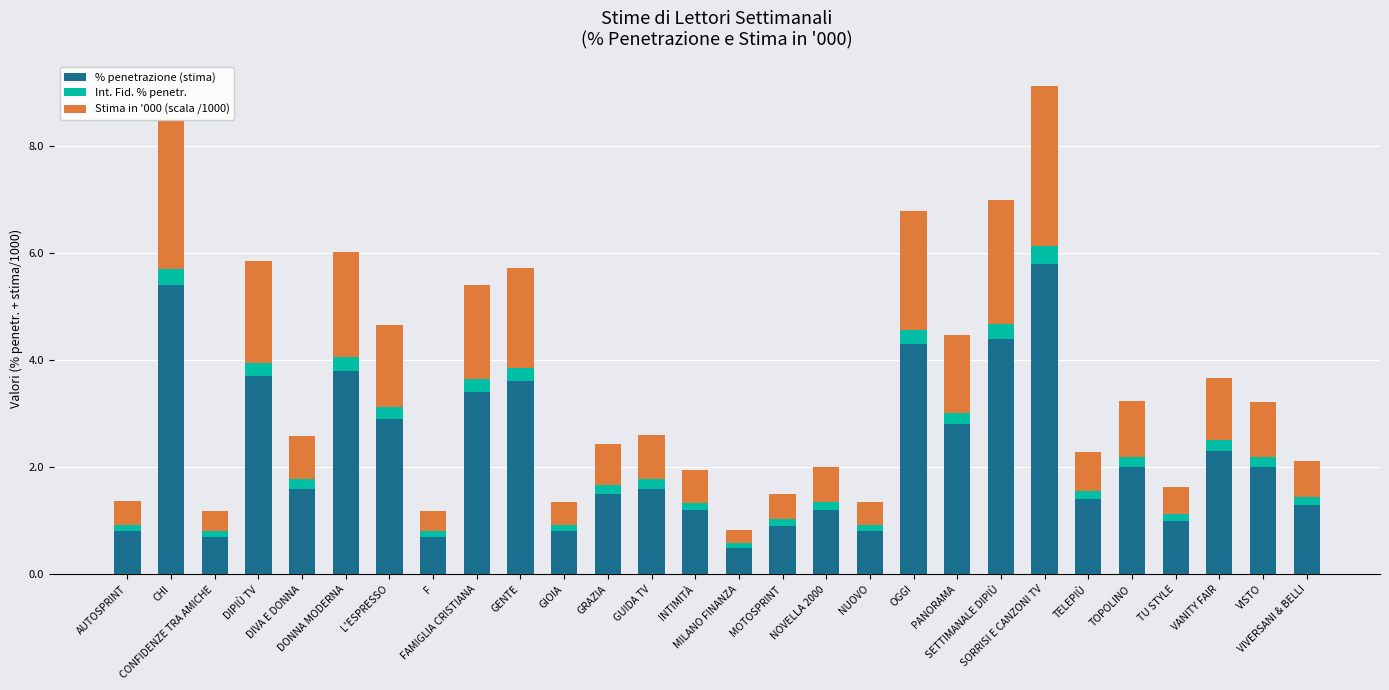

What is the difference between the maximum and minimum values in the % penetrazione (stima) series?

5.3